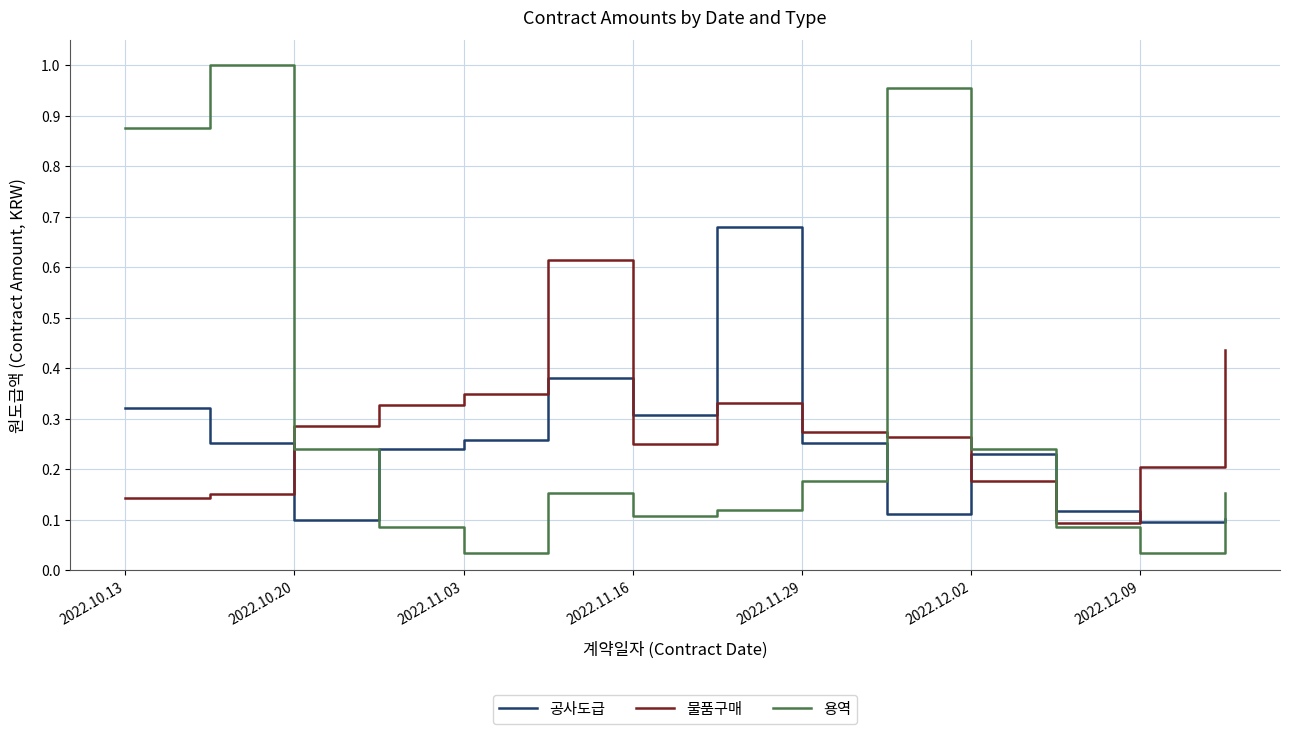

What are all the series names shown in the legend?

공사도급, 물품구매, 용역